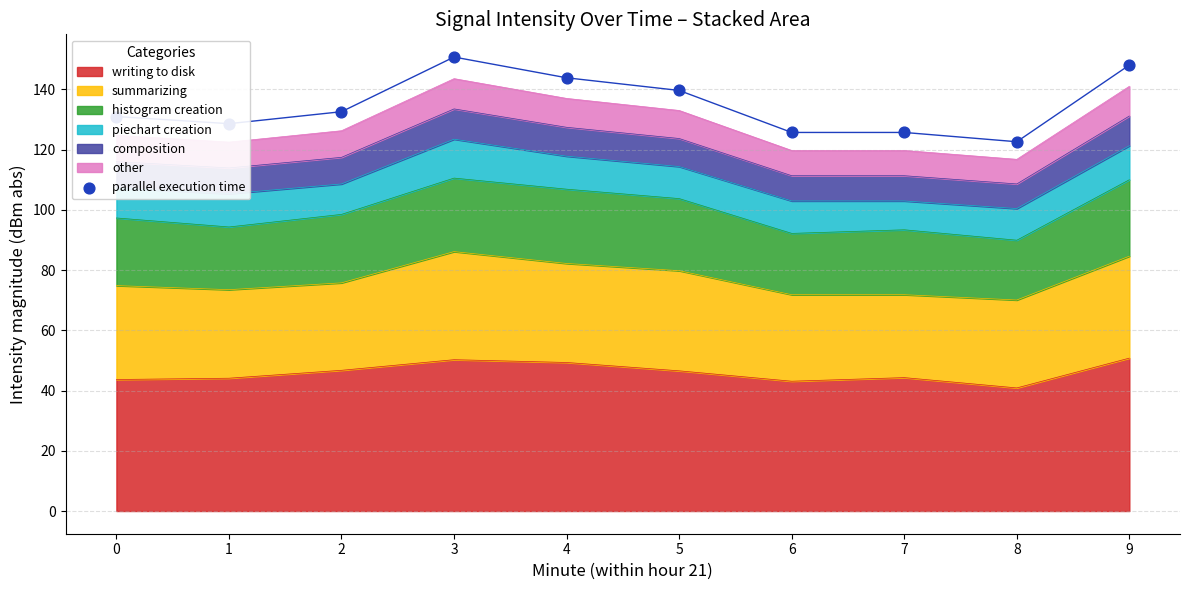

What is the ratio of the value at 2 to the value at 8?

1.1